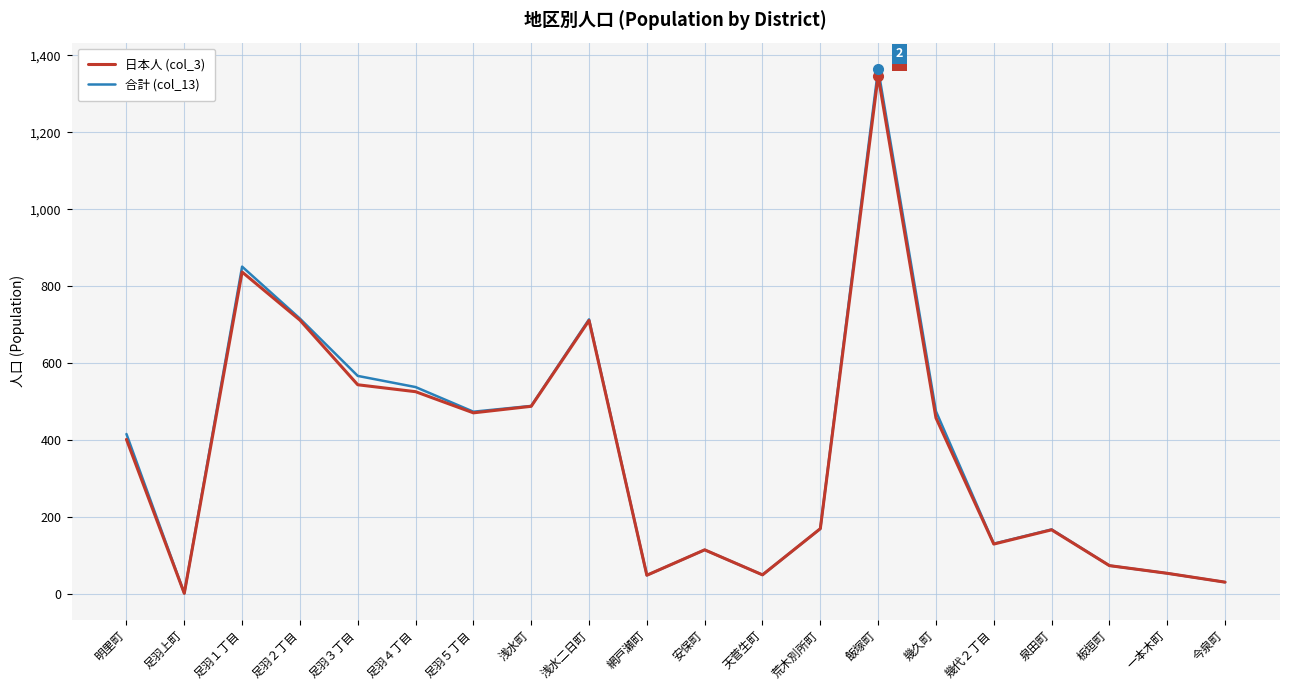

At how many categories does at least one series exceed 1347?

1